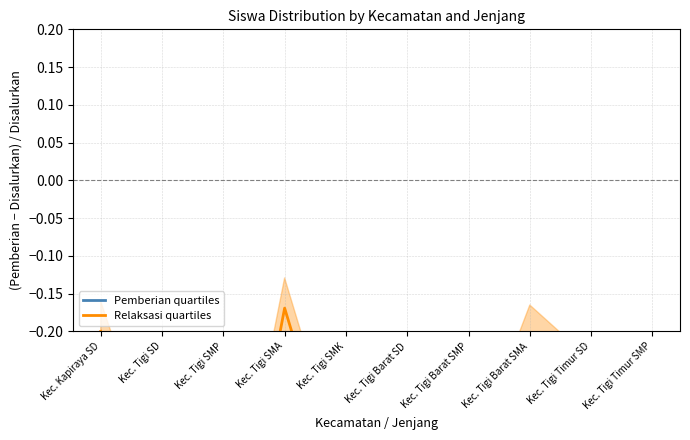

At which category is the sum across all series the highest?

Kec. Kapiraya SD